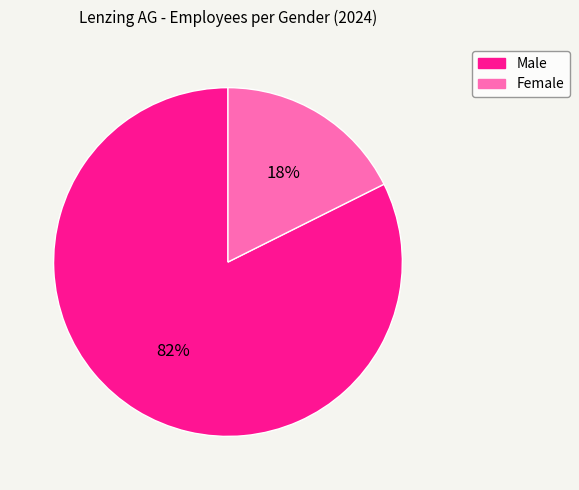

Between Male and Female, which is larger?

Male